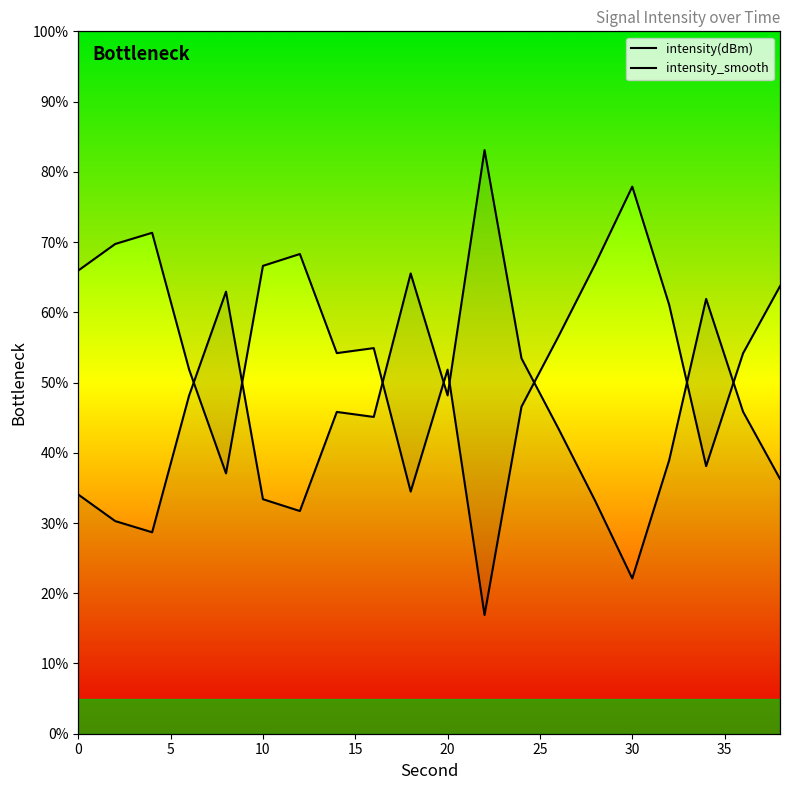

At how many categories does at least one series exceed 24?

20